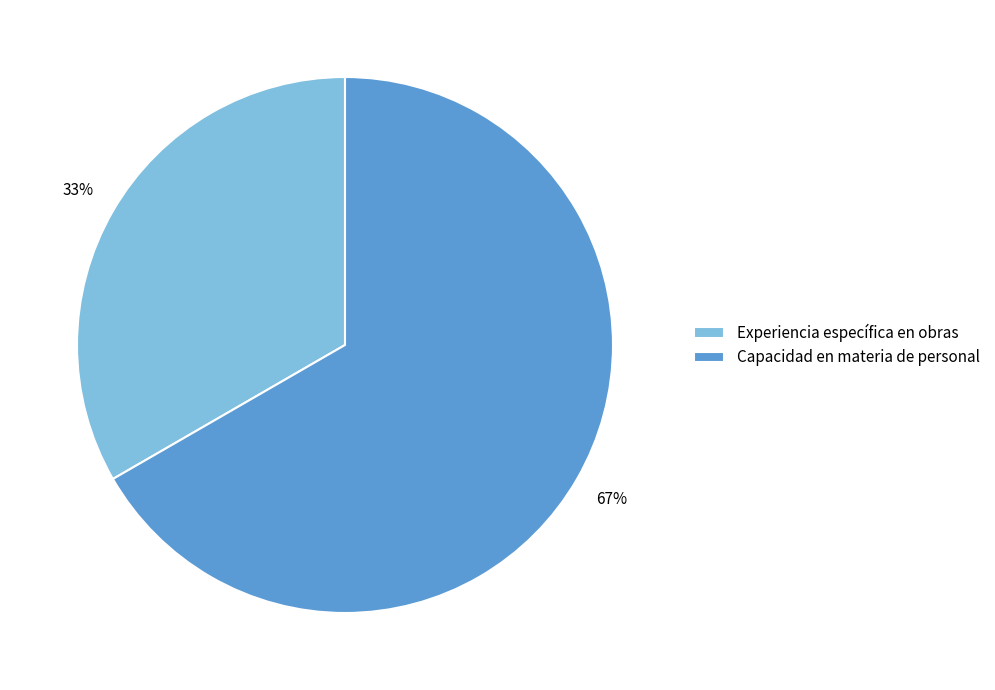

Do Experiencia específica en obras and Capacidad en materia de personal together represent more than half of the pie?

Yes